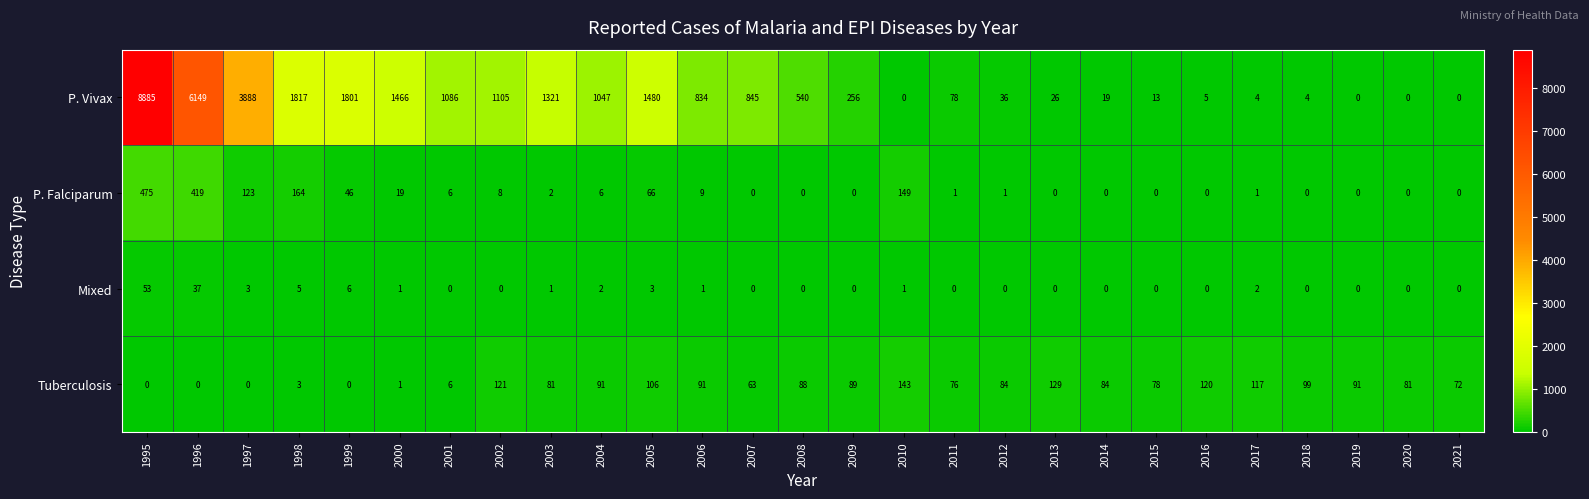

The P. Falciparum series shows -296 at 2008. True or false?

False